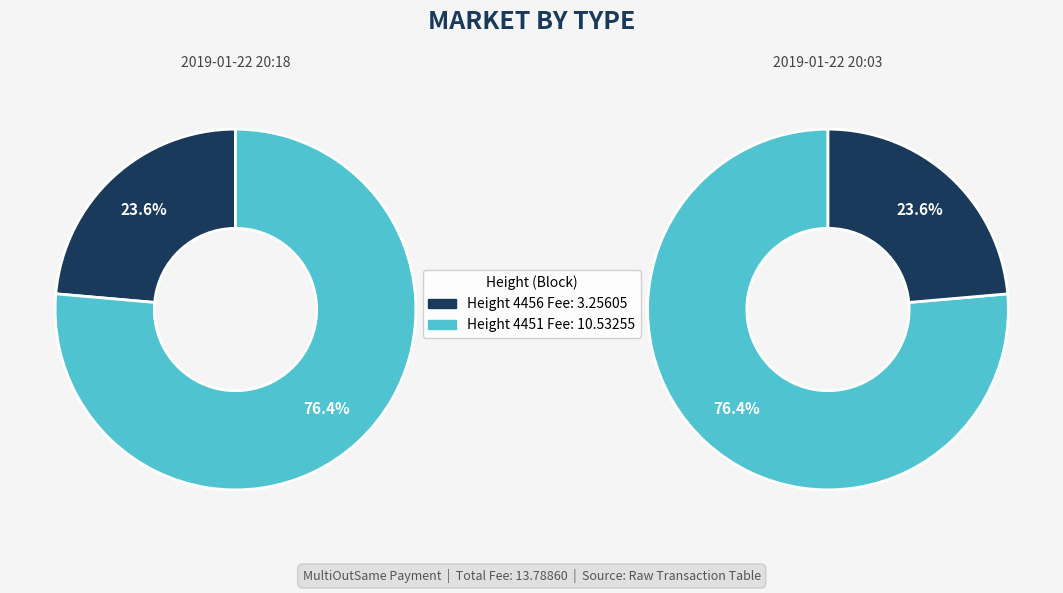

True or false: 4451 accounts for 76% of the total.

True